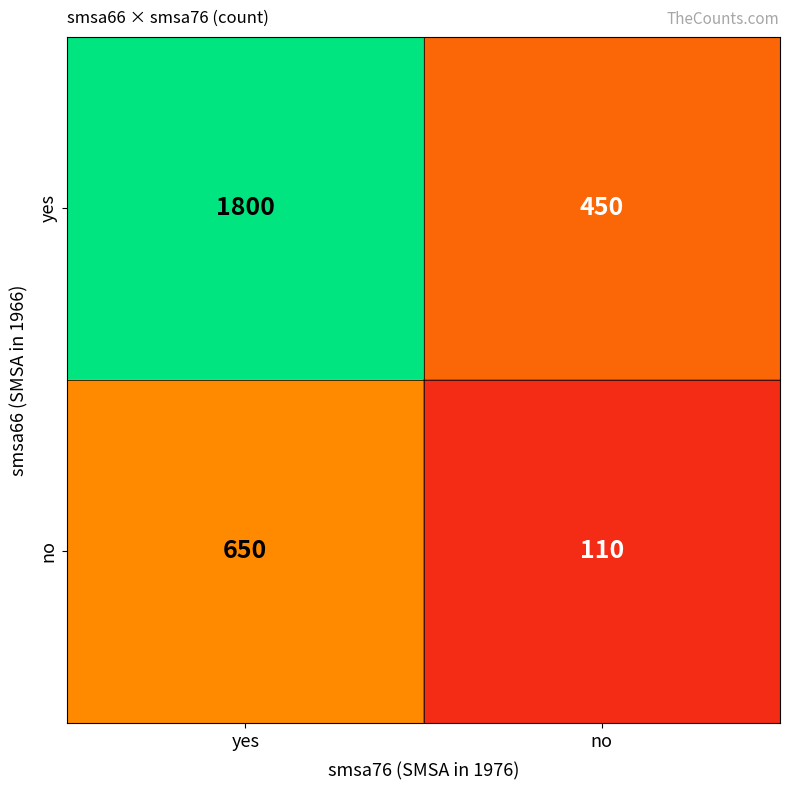

Which series has the largest total across all categories?

yes